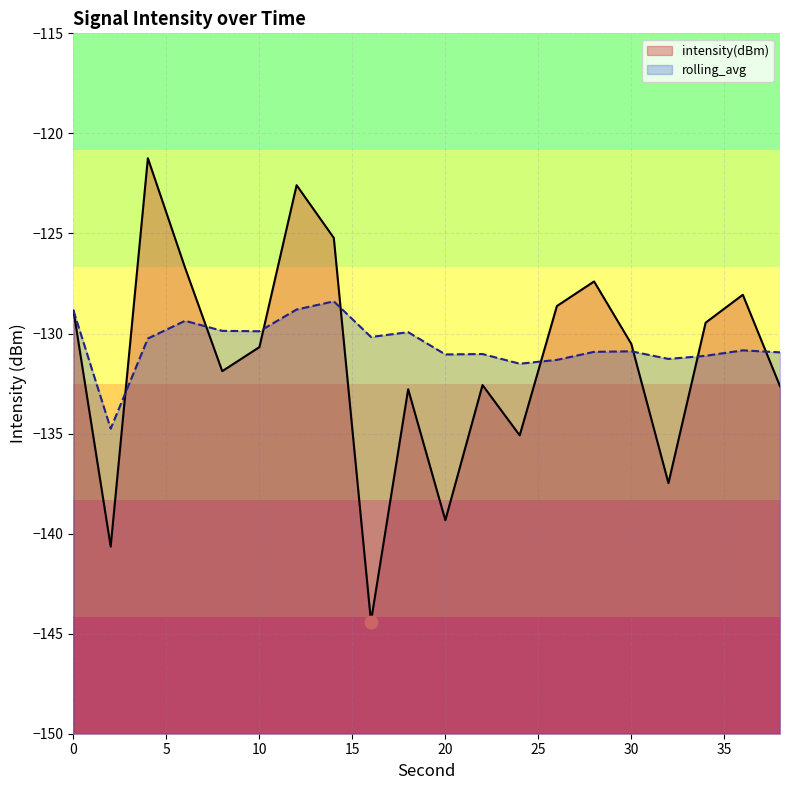

What are all the series names shown in the legend?

intensity(dBm), rolling_avg